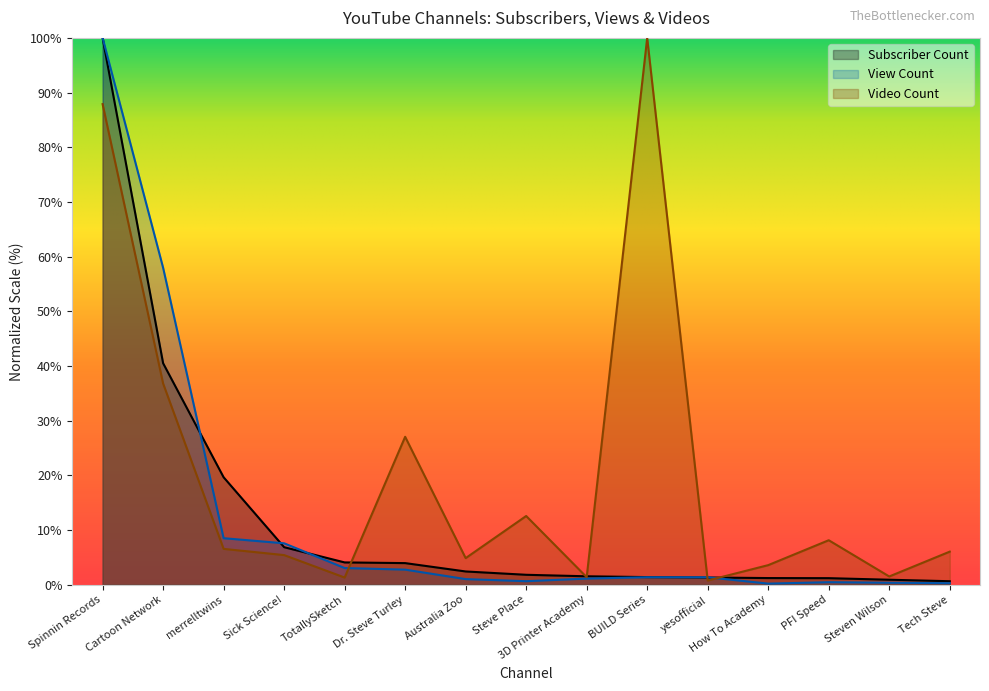

What is the difference between the maximum and minimum values in the View Count series?

99.8